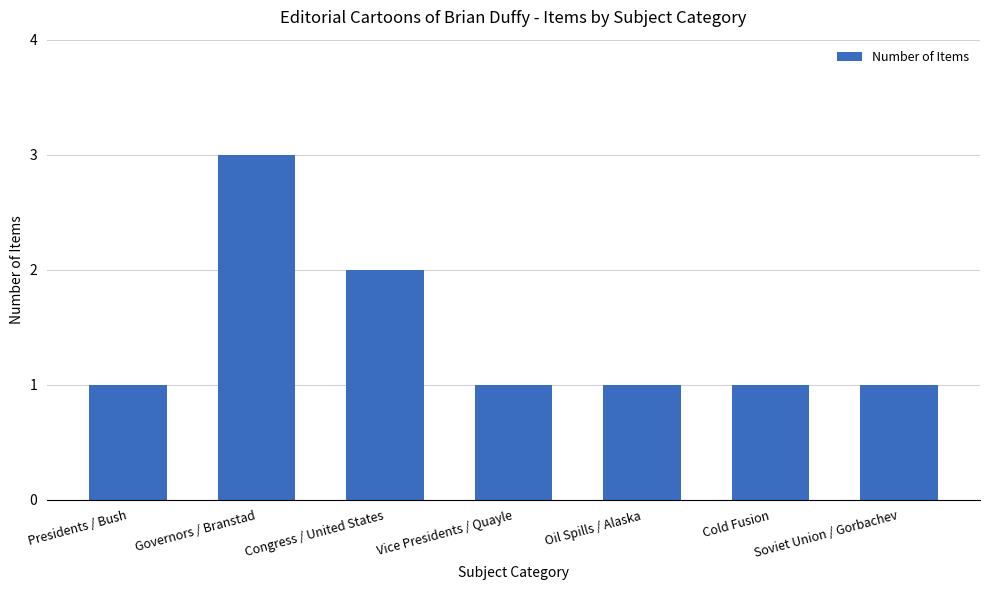

What is the ratio of the value at Presidents / Bush to the value at Cold Fusion?

1.0